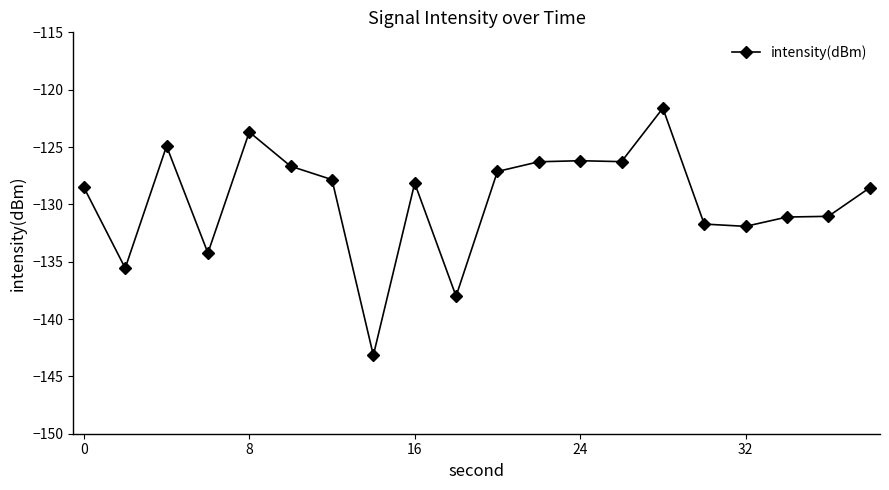

How many lines are shown in the chart?

1